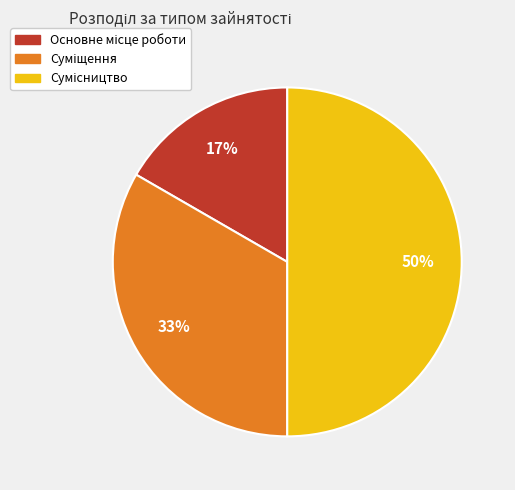

How many segments does this pie chart have?

3